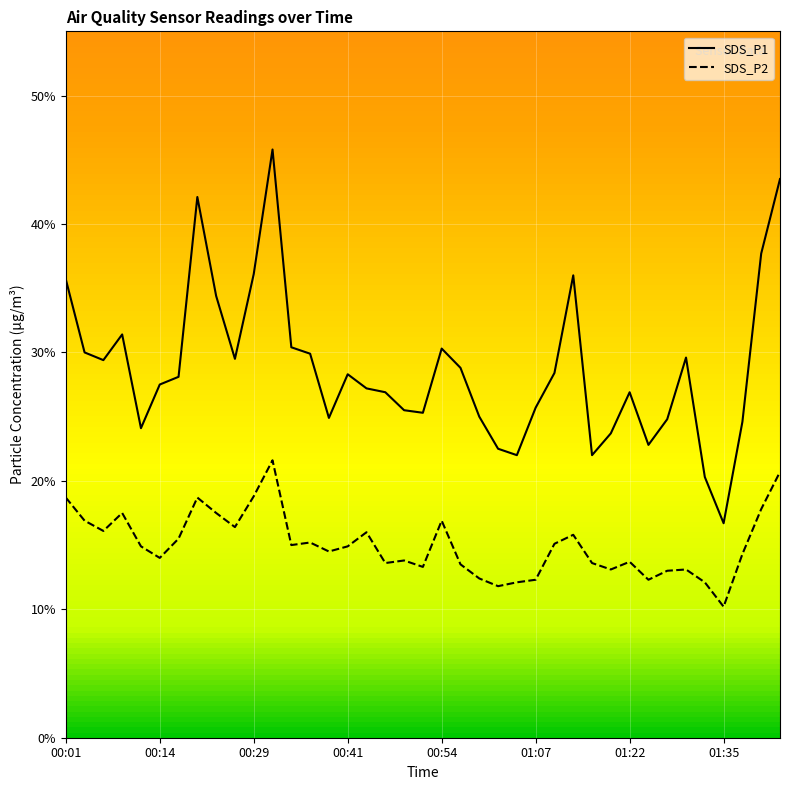

Which has a higher value, 00:39 or 01:07?

01:07